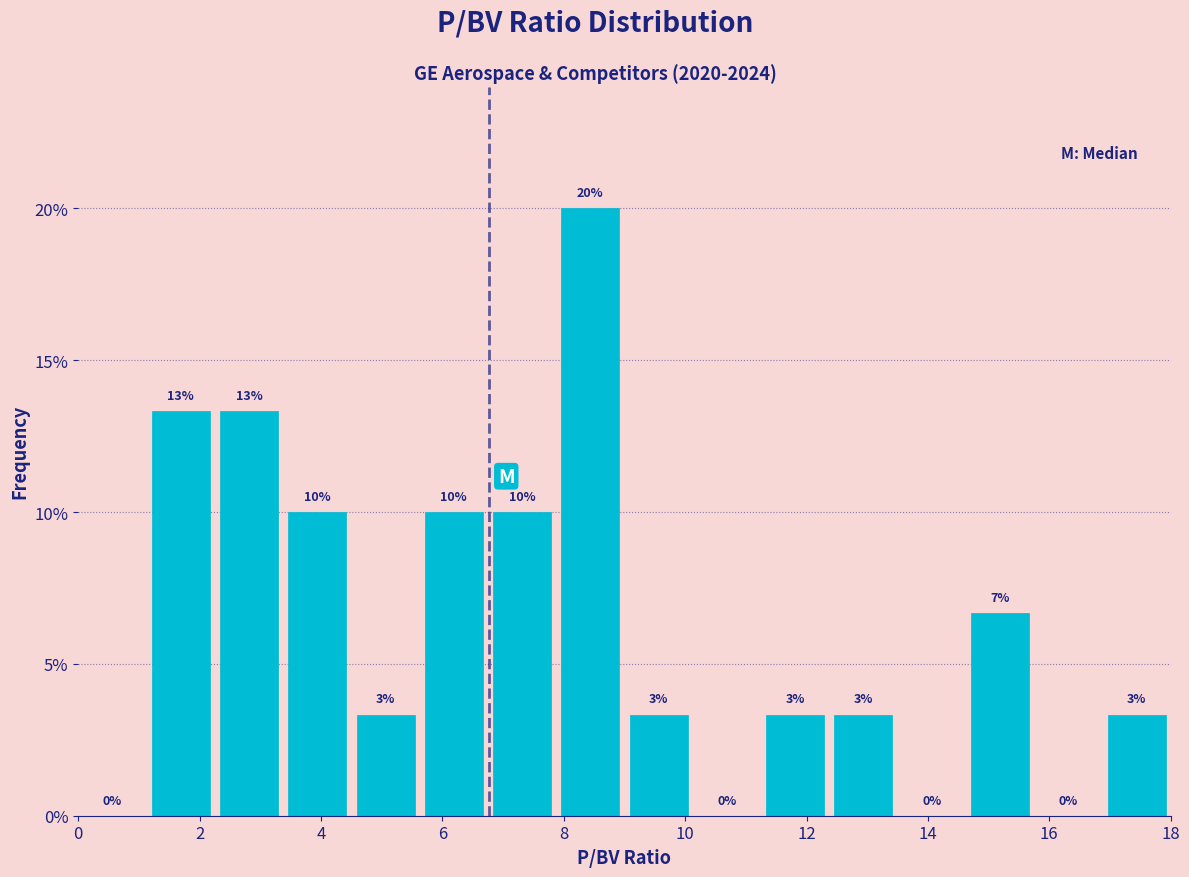

Which range on the x-axis has the tallest bar?

7.8 to 9.0